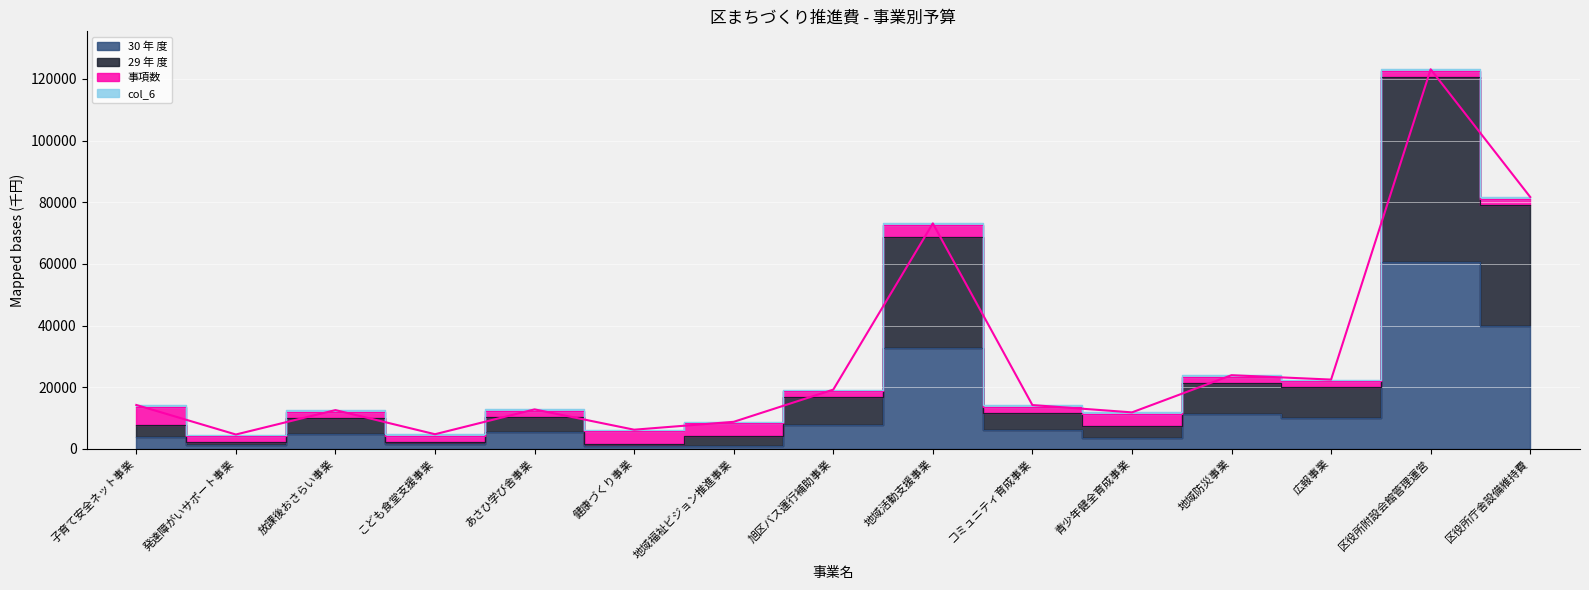

Is the value of 30 年 度 at 区役所附設会館管理運営 greater than the value of 29 年 度 at あさひ学び舎事業?

Yes